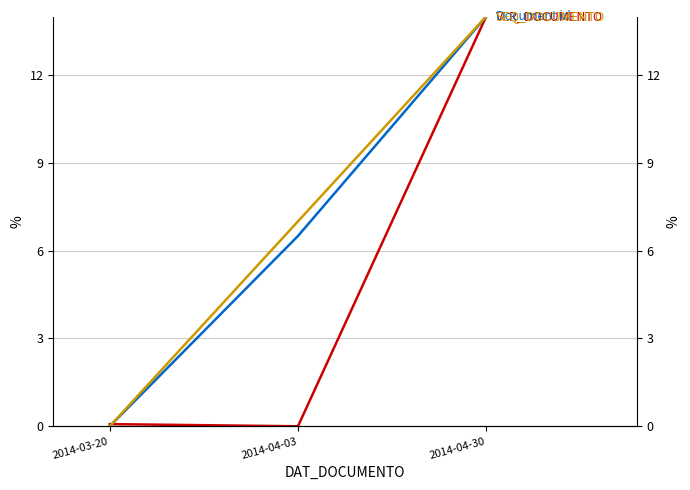

How many categories are shown in the chart?

3